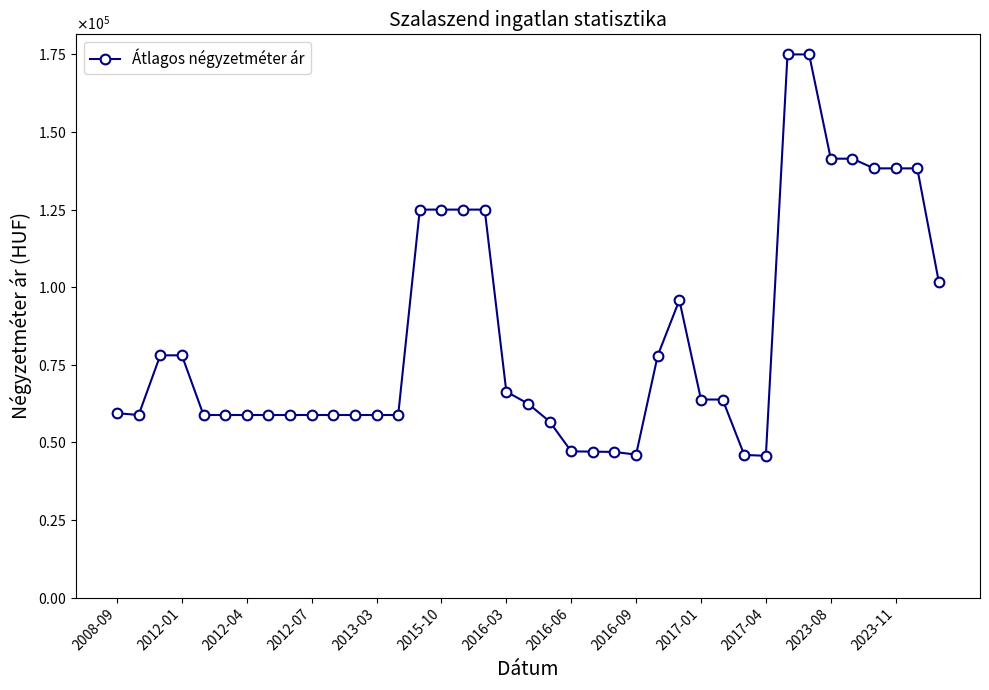

Does the chart have visible grid lines?

No